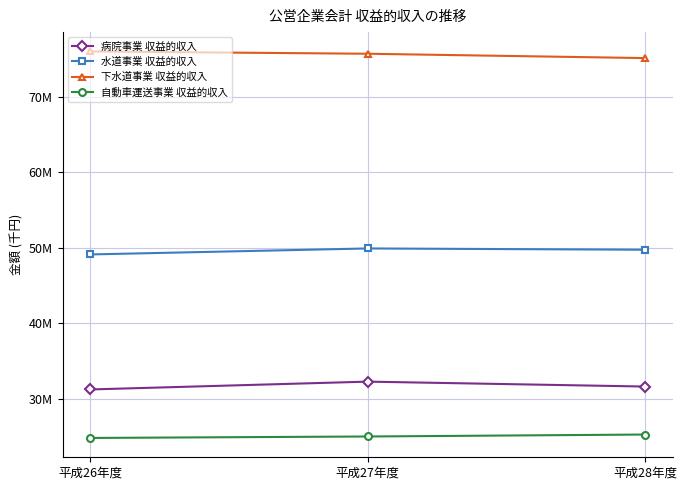

Does the chart have visible grid lines?

Yes